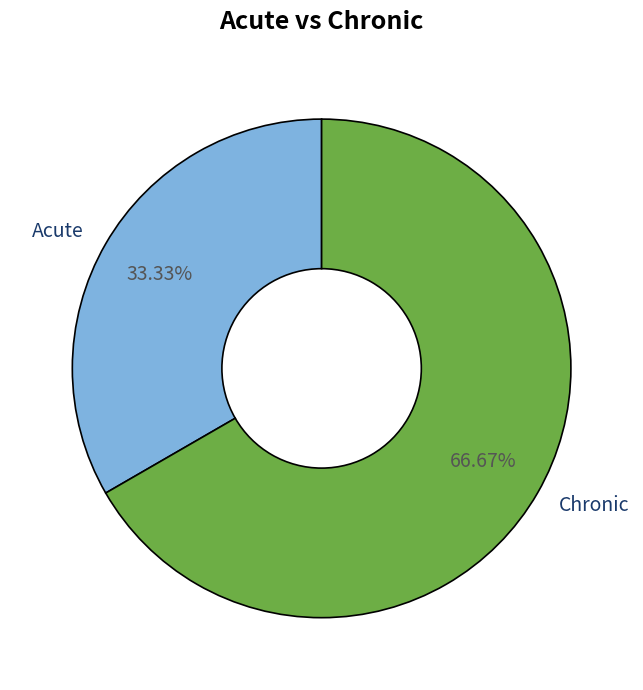

Is it true that Chronic is 67% of the pie?

True